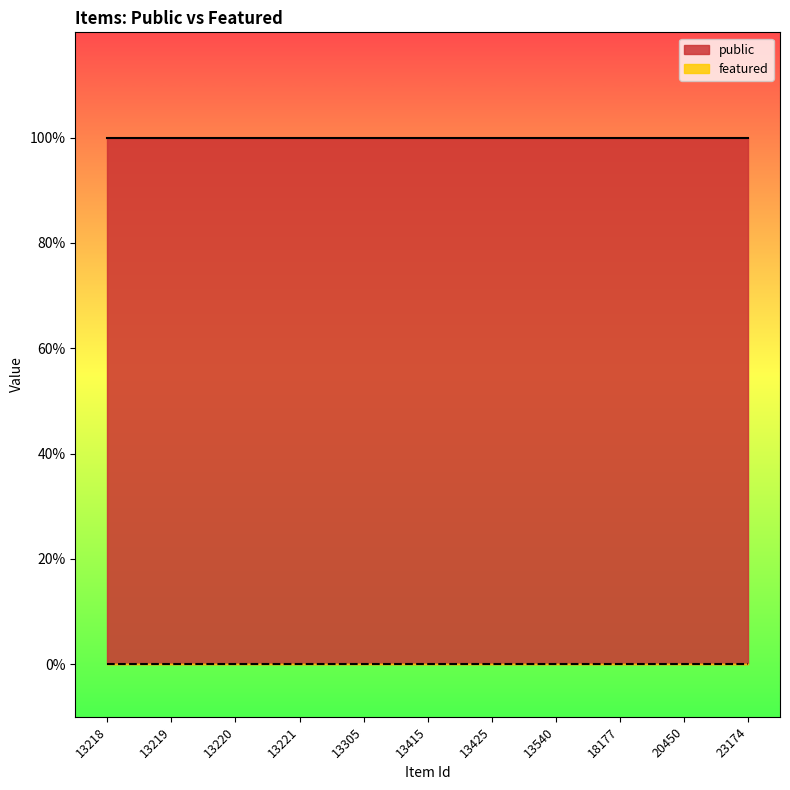

What is the average value of the public series?

1